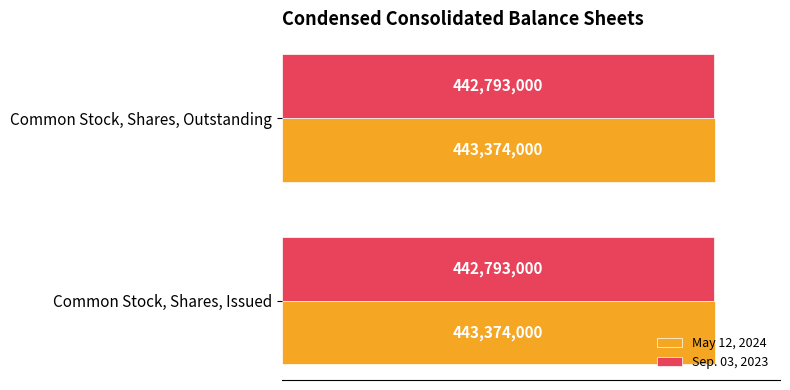

What are all the series names shown in the legend?

May 12, 2024, Sep. 03, 2023